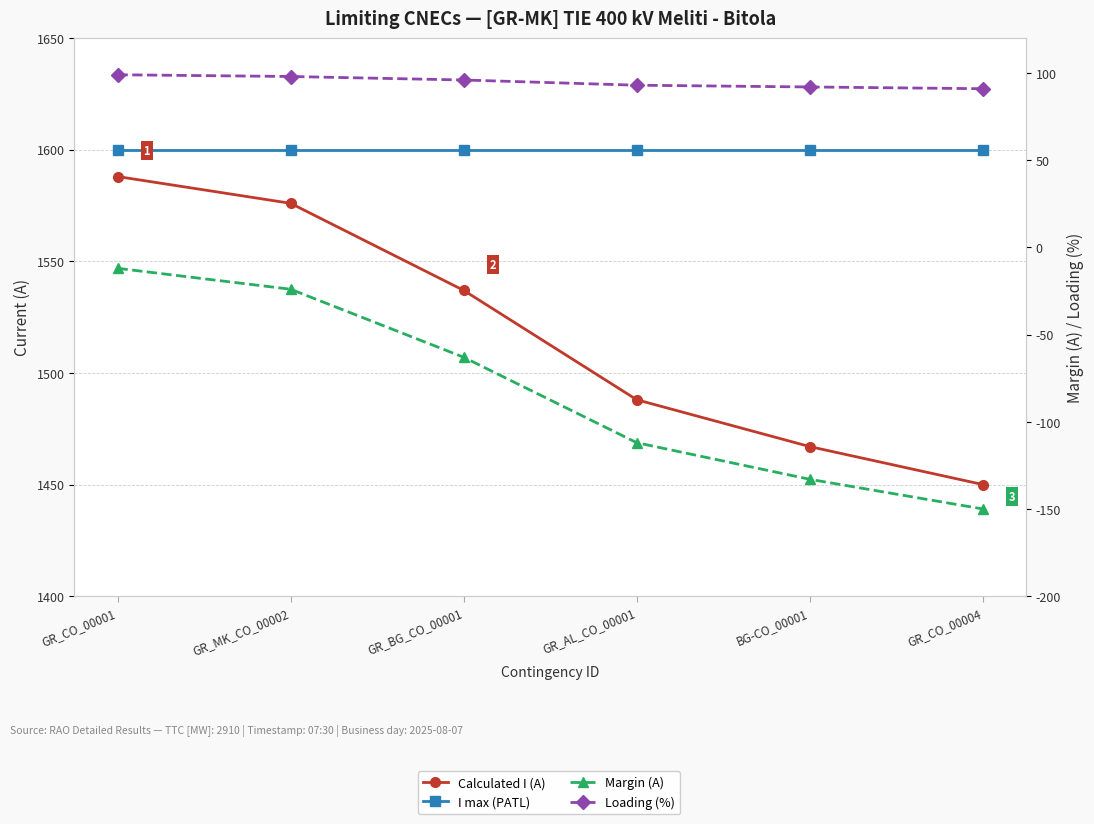

The Calculated I (A) series shows 1576 at GR_MK_CO_00002. True or false?

True